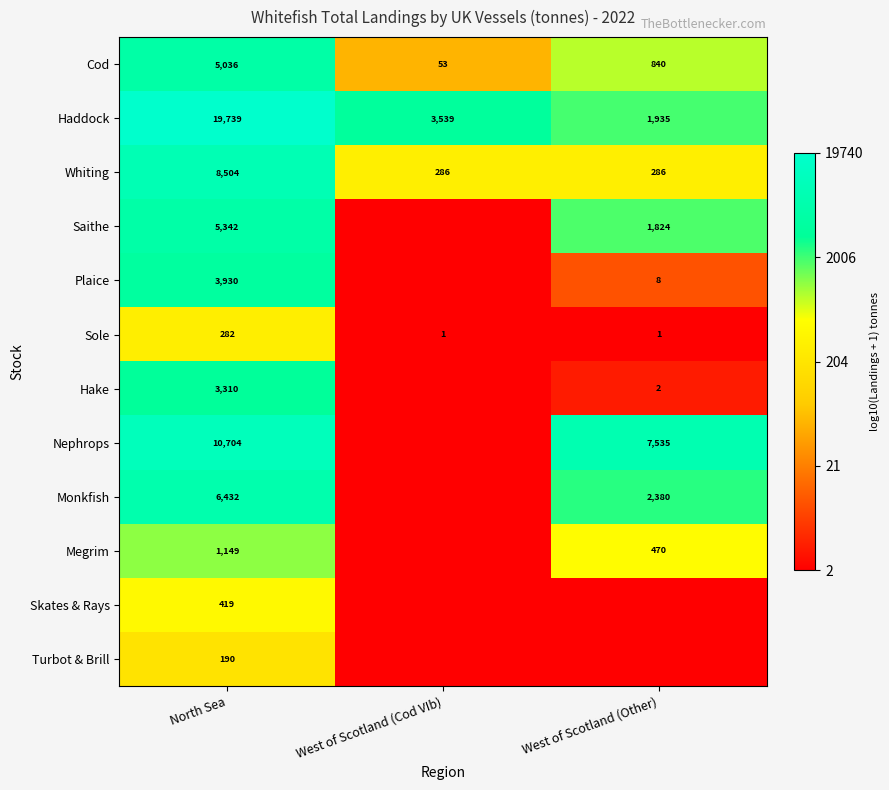

What is the average value of the Haddock series?

8404